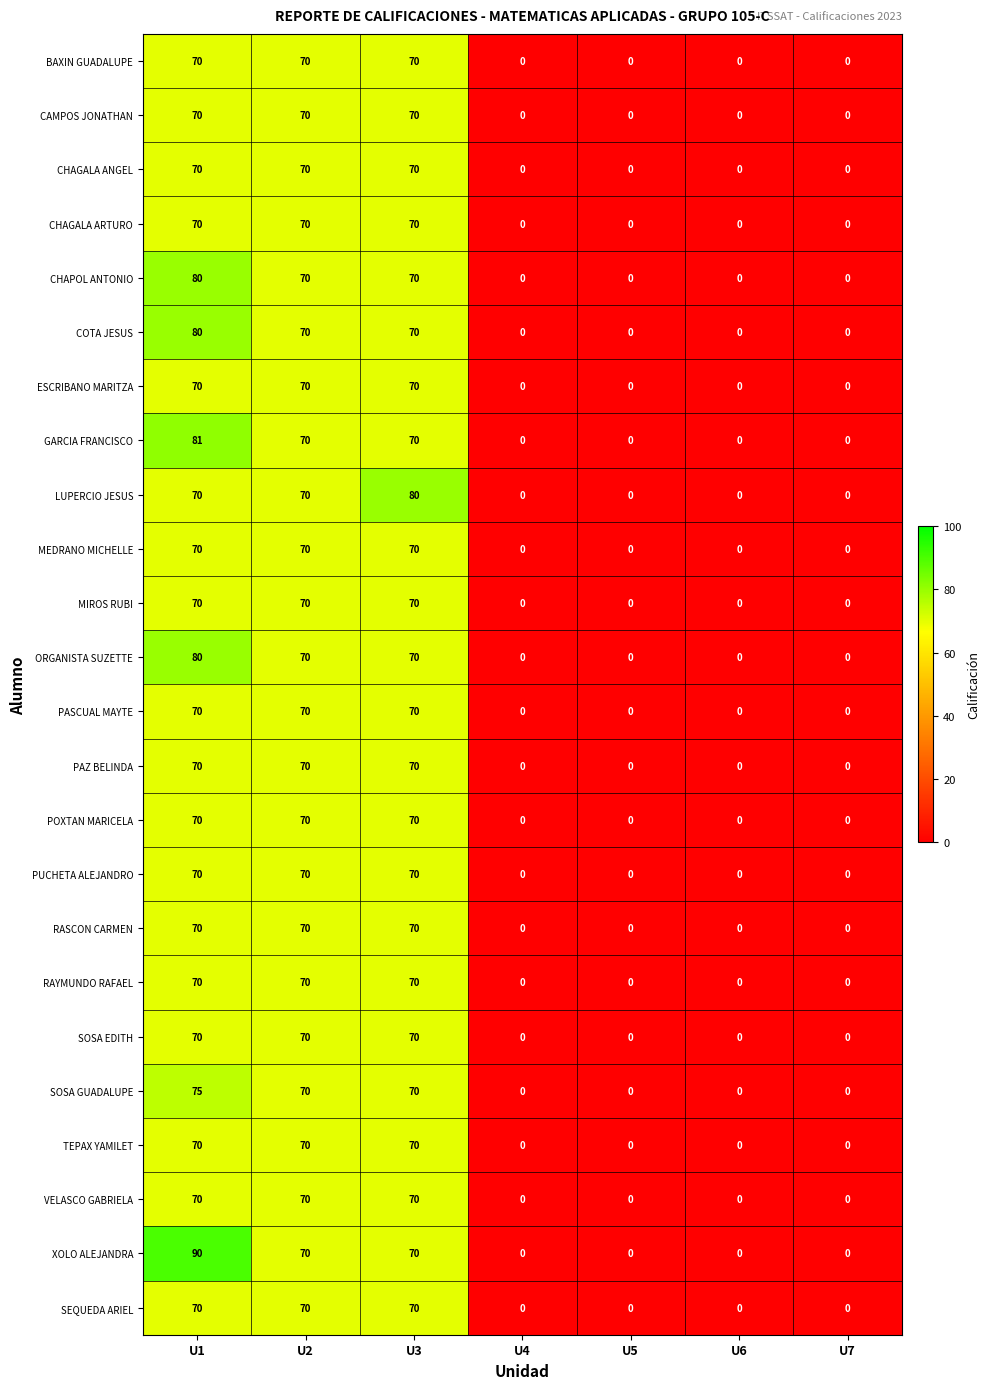

The SOSA EDITH series shows 17 at U1. True or false?

False